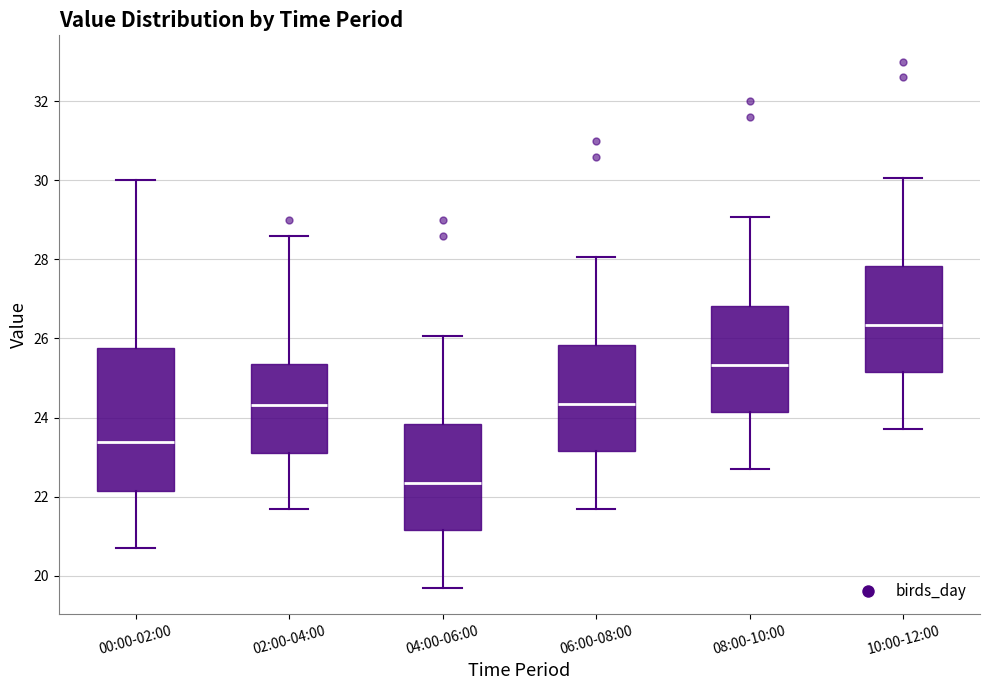

Which box's median line is the lowest?

04:00-06:00